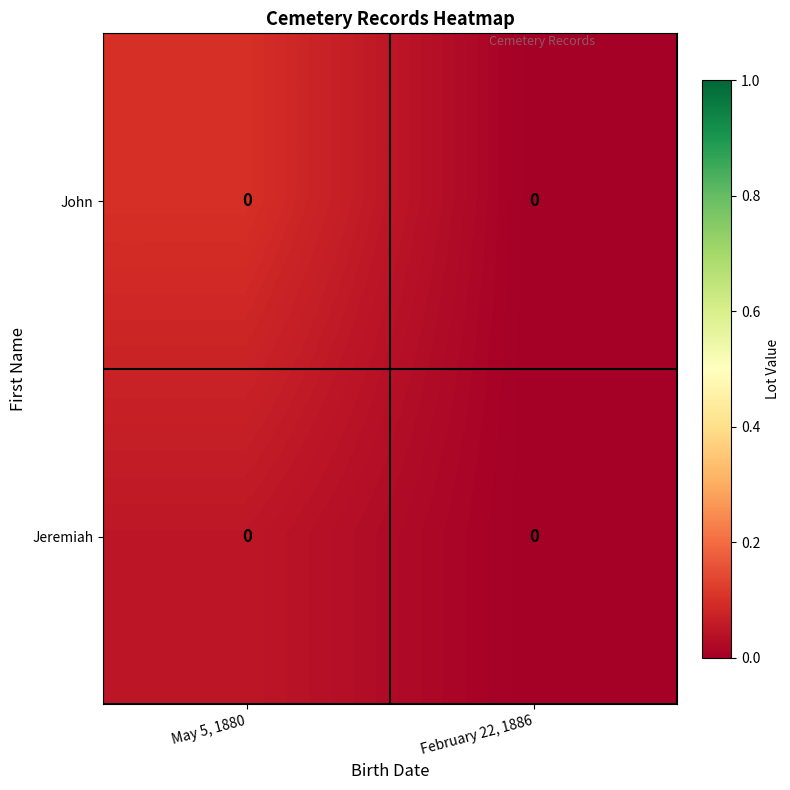

The value of John at May 5, 1880 is 0.1. True or false?

True